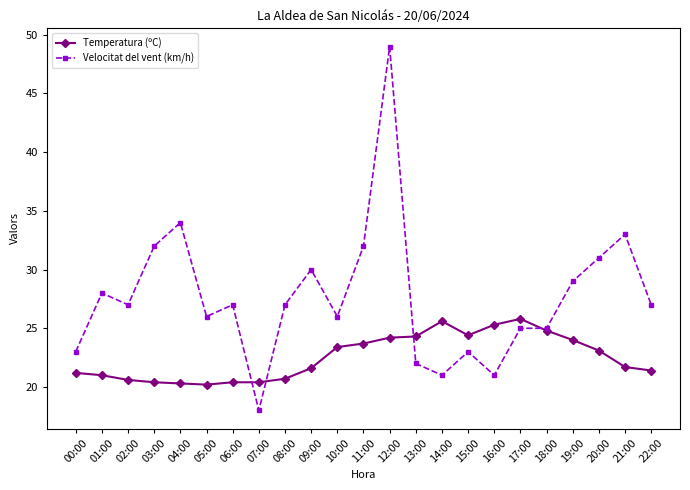

What is the label of the 2nd point from the left?

01:00